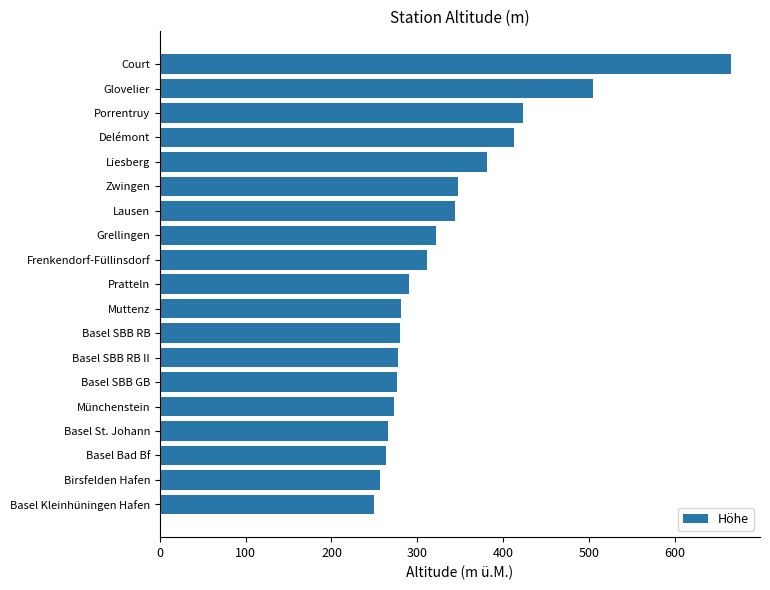

Which has a higher value, Birsfelden Hafen or Basel SBB RB?

Basel SBB RB